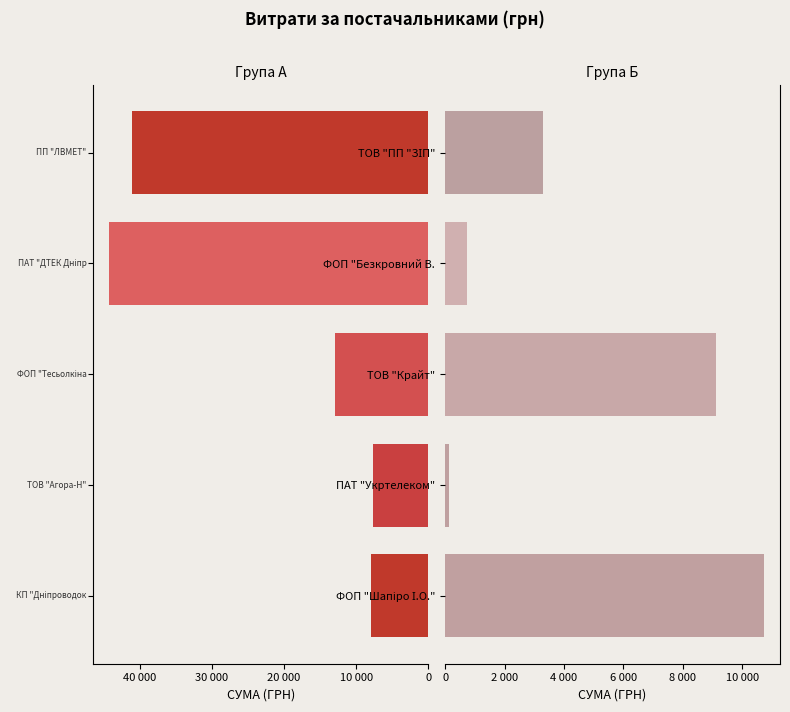

Rank the categories by value from highest to lowest.

ПАТ "ДТЕК Дніпрообленерго", ПП "ЛВМЕТ", ФОП "Тесьолкіна І.Ю.", ФОП "Шапіро І.О.", ТОВ "Крайт", КП "Дніпроводоканал", ТОВ "Агора-Н", ТОВ "ПП "ЗІП", ФОП "Безкровний В.А.", ПАТ "Укртелеком"